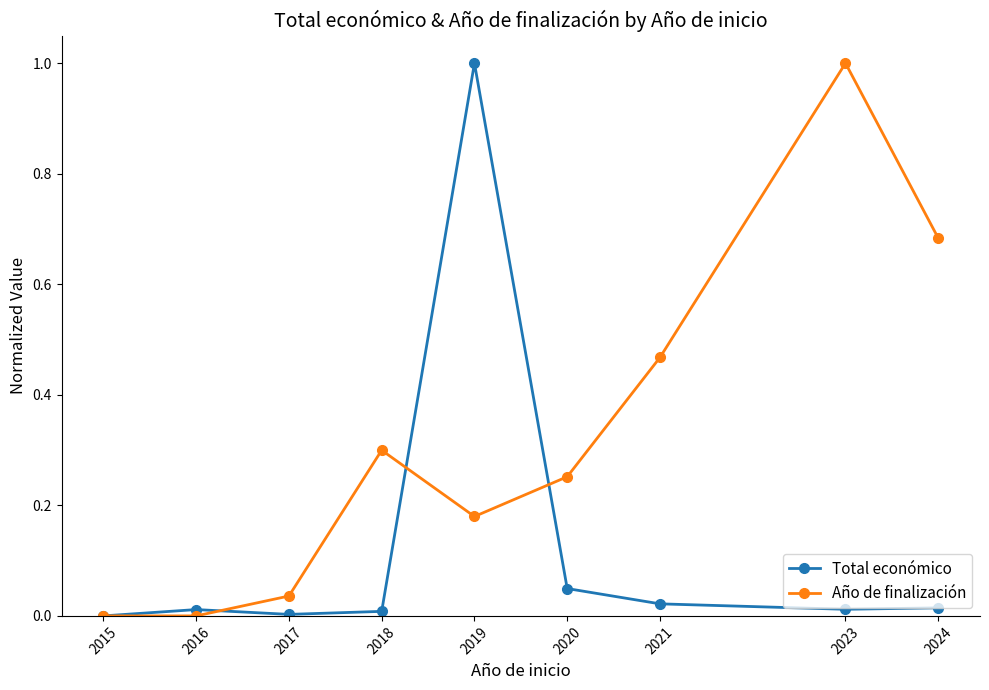

In Total económico, how many points are higher than both neighbors (excluding endpoints)?

2